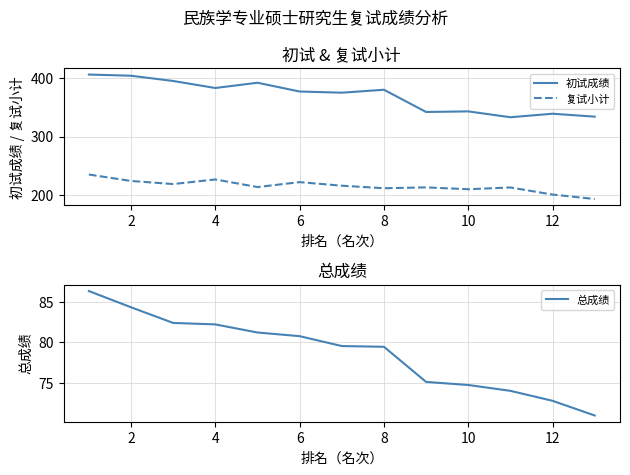

Reading left to right, what are all the values shown in this chart?

初试成绩: 406.0	404.0	395.0	383.0	392.0	377.0	375.0	380.0	342.0	343.0	333.0	339.0	334.0
复试小计: 235.0	224.0	218.7	226.6	213.6	222.0	215.9	211.6	213.0	209.9	212.9	200.7	193.1
总成绩: 86.3	84.3	82.4	82.2	81.2	80.8	79.5	79.5	75.1	74.7	74.0	72.8	71.0